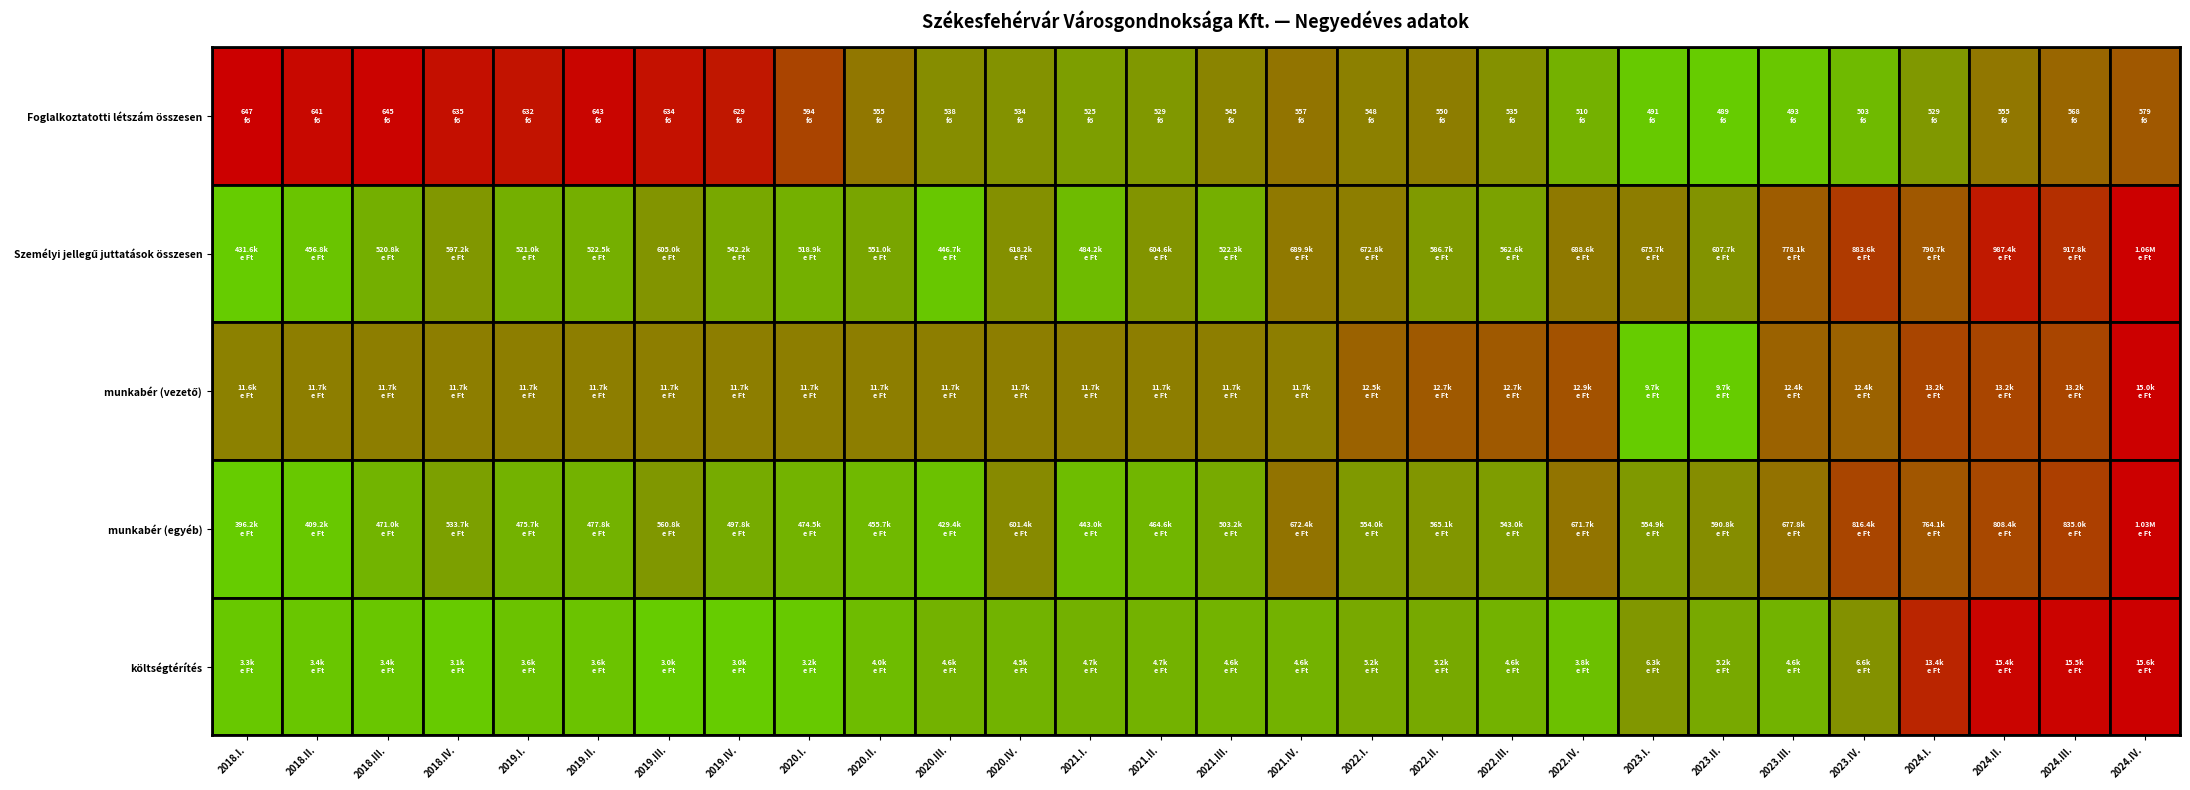

Rank the categories by Személyi jellegű juttatások összesen value from lowest to highest.

2018.I., 2020.III., 2018.II., 2021.I., 2020.I., 2018.III., 2019.I., 2021.III., 2019.II., 2019.IV., 2020.II., 2022.III., 2022.II., 2018.IV., 2021.II., 2019.III., 2023.II., 2020.IV., 2022.I., 2023.I., 2022.IV., 2021.IV., 2023.III., 2024.I., 2023.IV., 2024.III., 2024.II., 2024.IV.